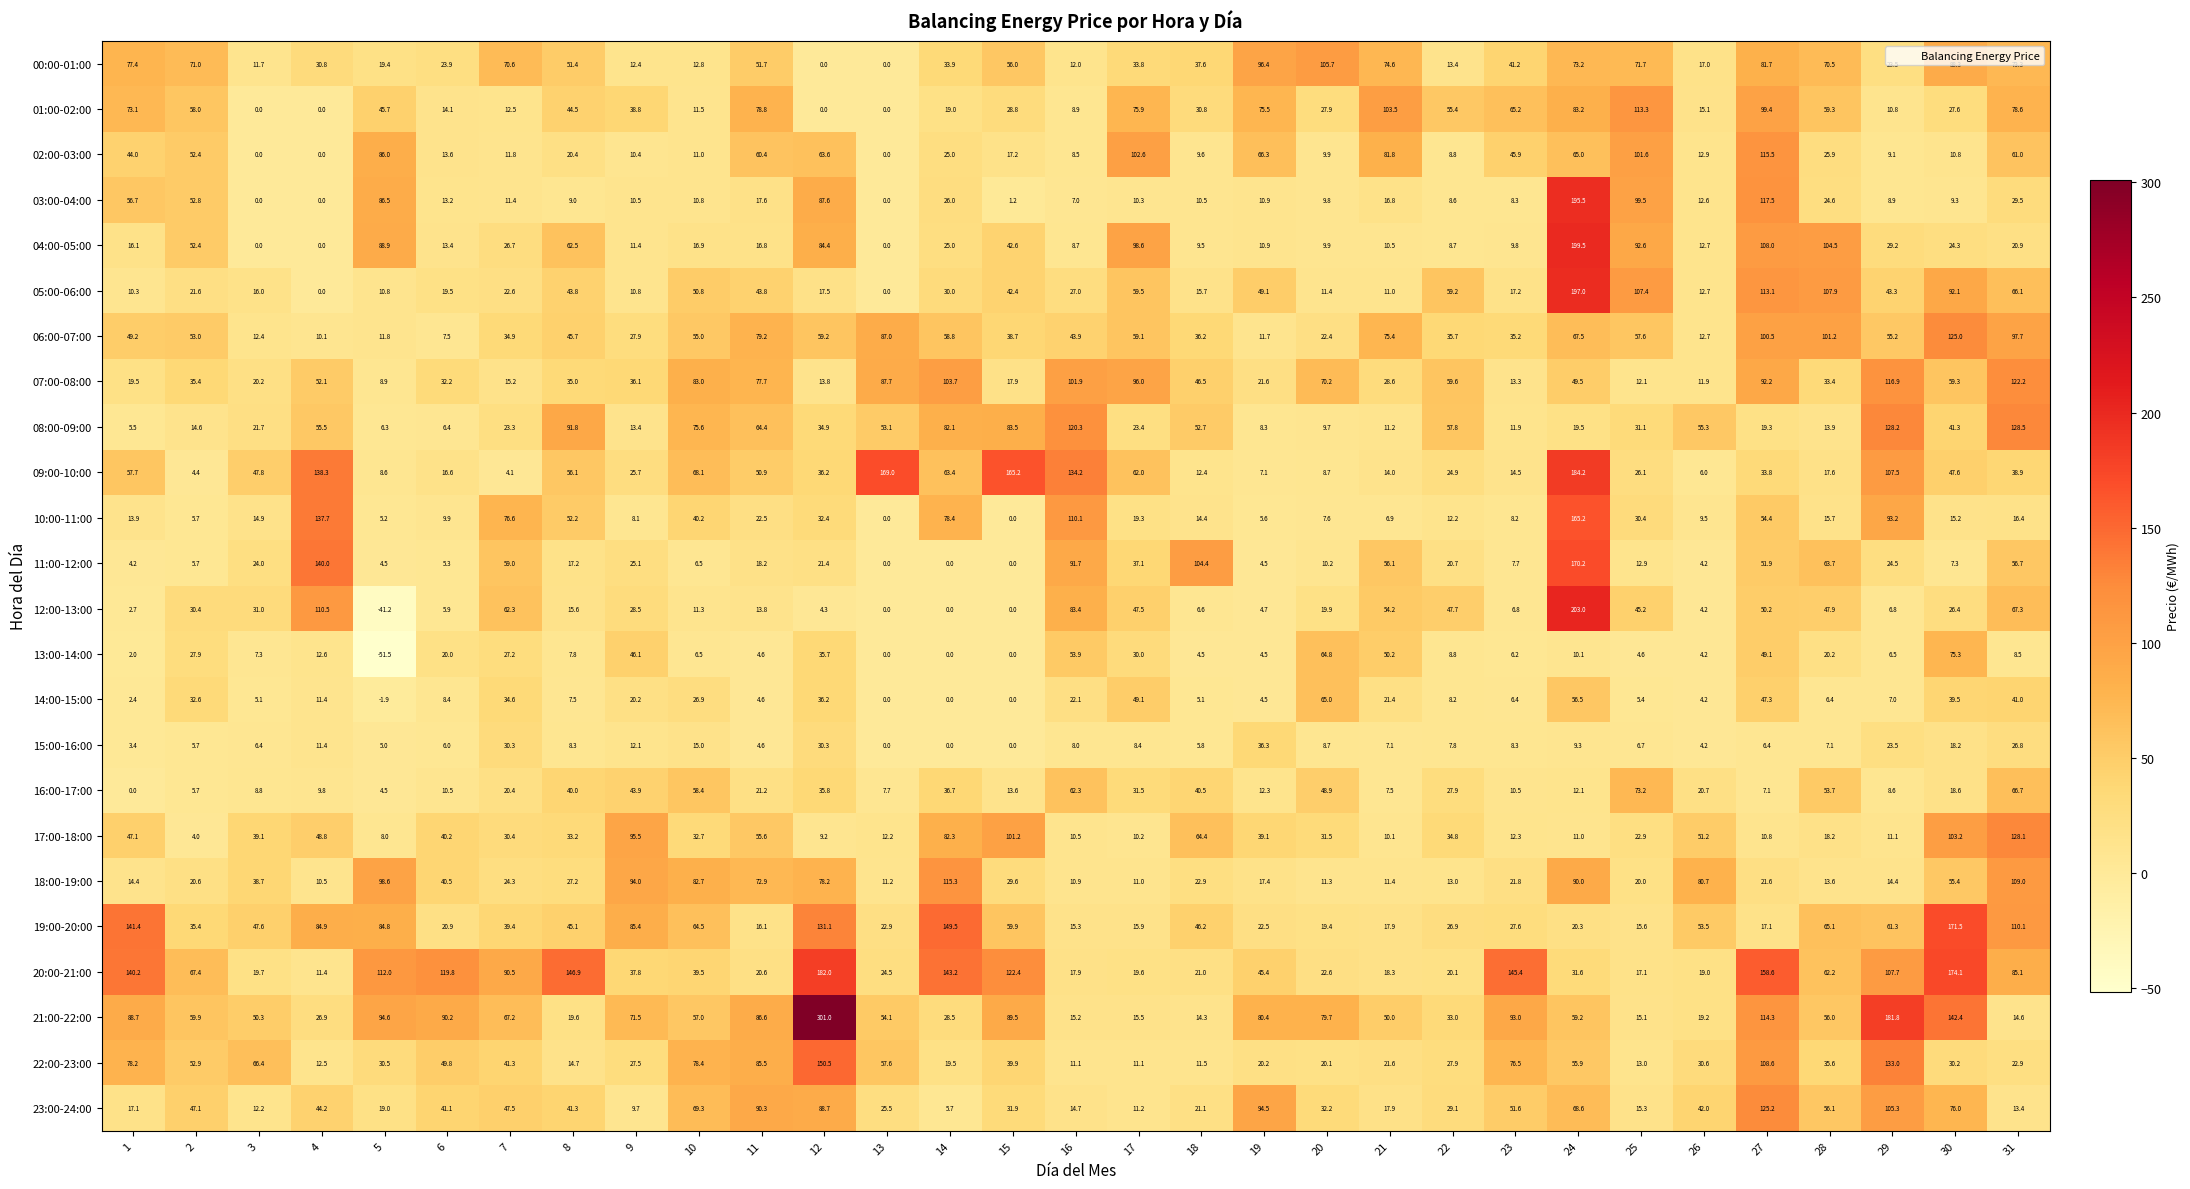

What is the maximum value for 01:00-02:00?

113.3